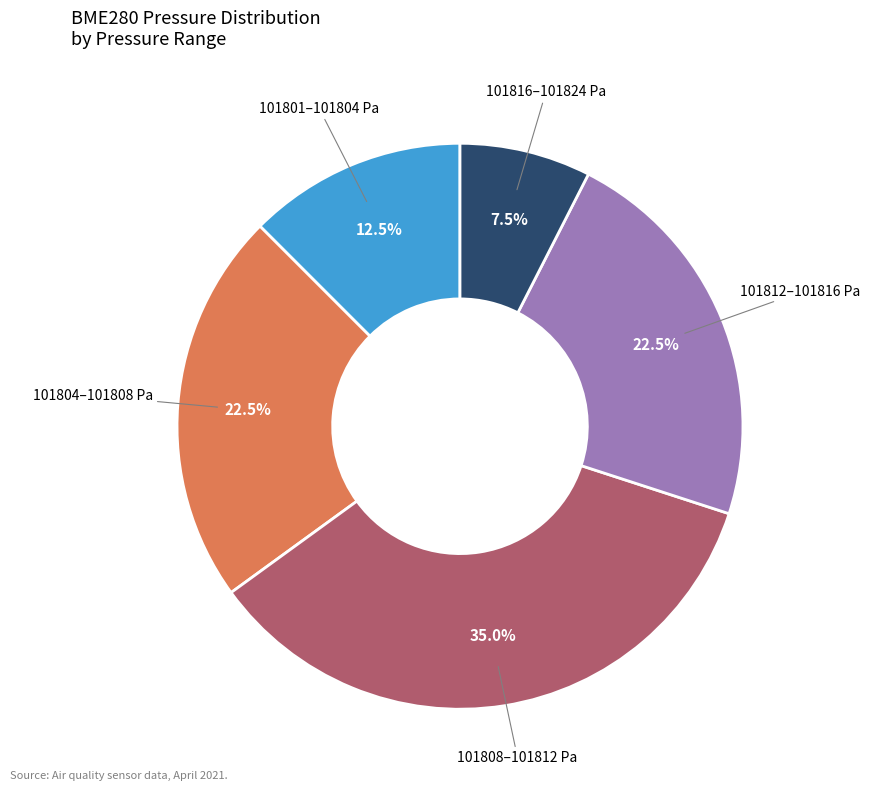

To the nearest percent, what is the average slice percentage?

20%